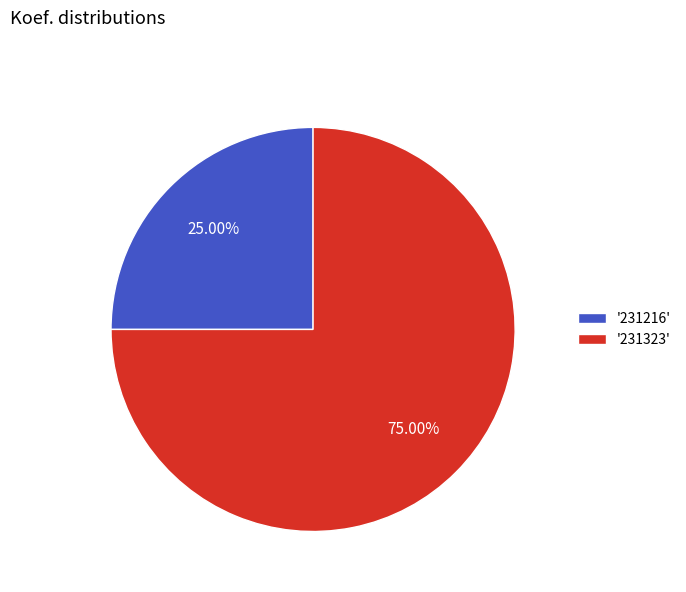

Is the sum of '231323' and '231216' greater than half?

Yes